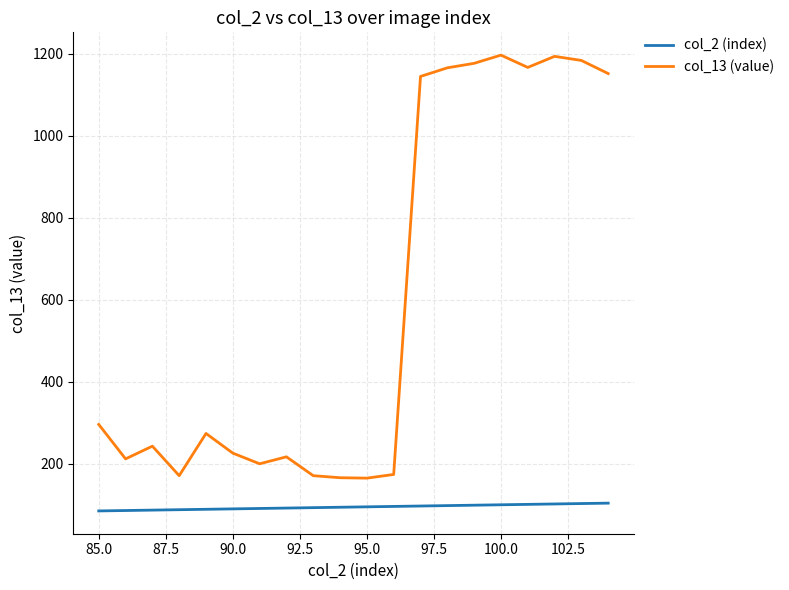

Rank the series by their average value, from highest to lowest.

col_13 (value), col_2 (index)